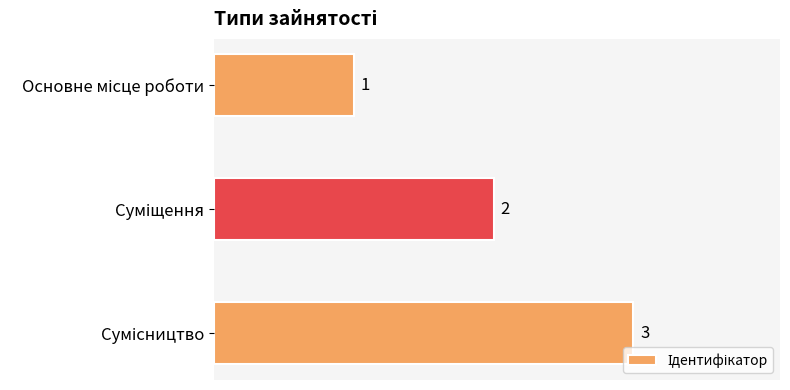

What is the greatest value displayed?

3